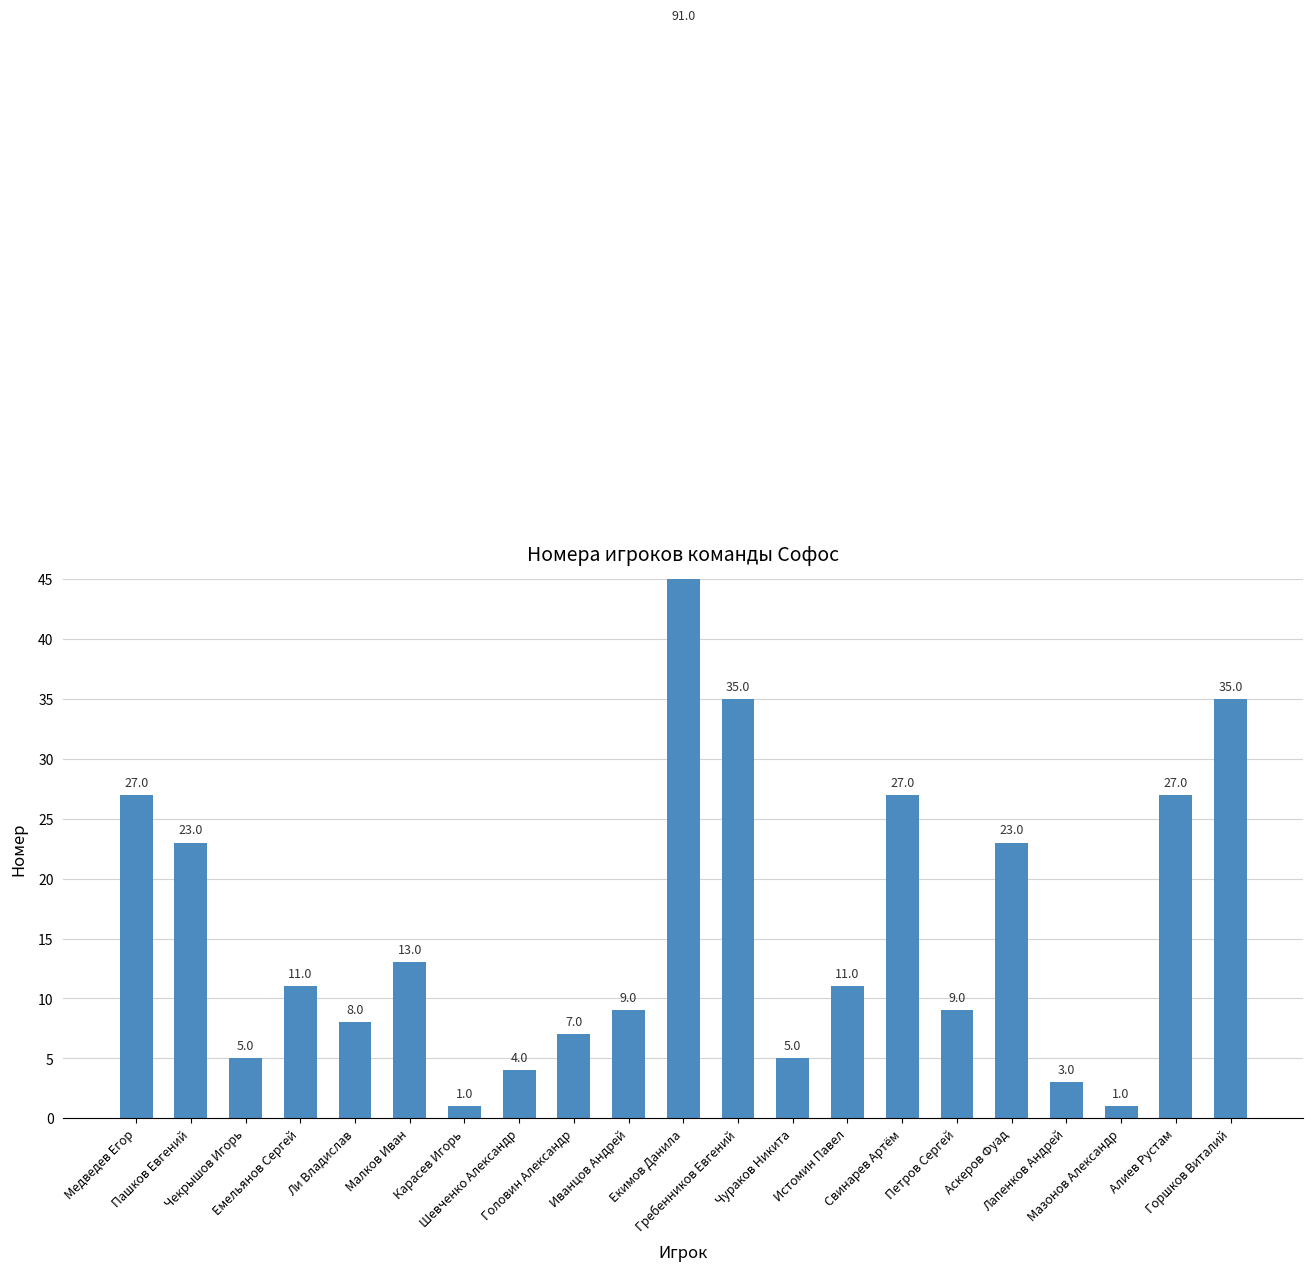

How many values exceed 11?

9